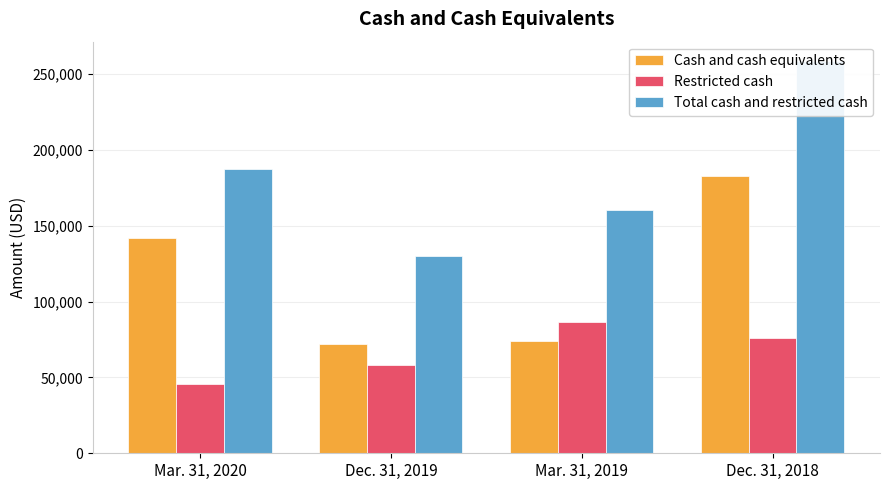

Read the Cash and cash equivalents value at Mar. 31, 2020, to the nearest 50.

141800